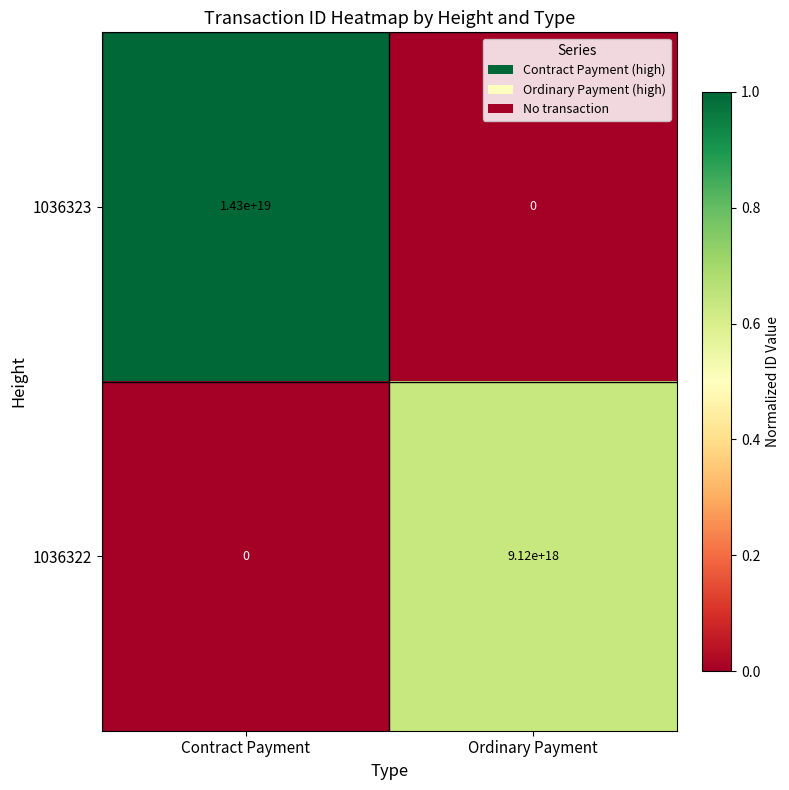

At how many categories does at least one series exceed 0?

2